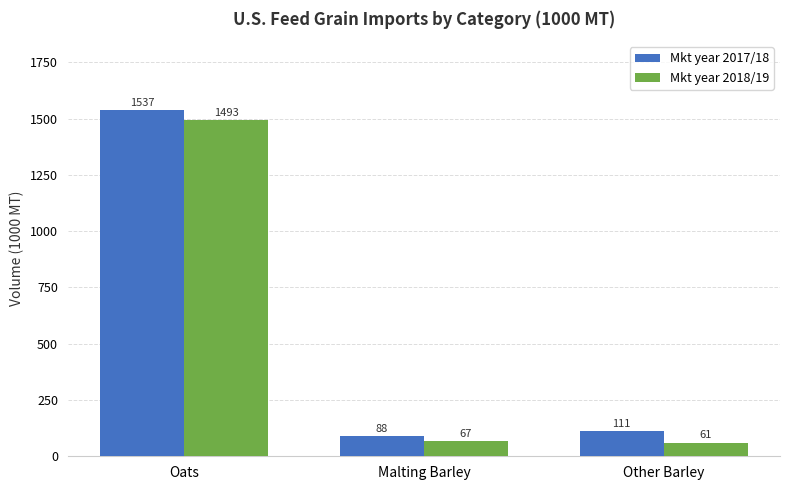

At which label does Mkt year 2017/18 reach its peak?

Oats